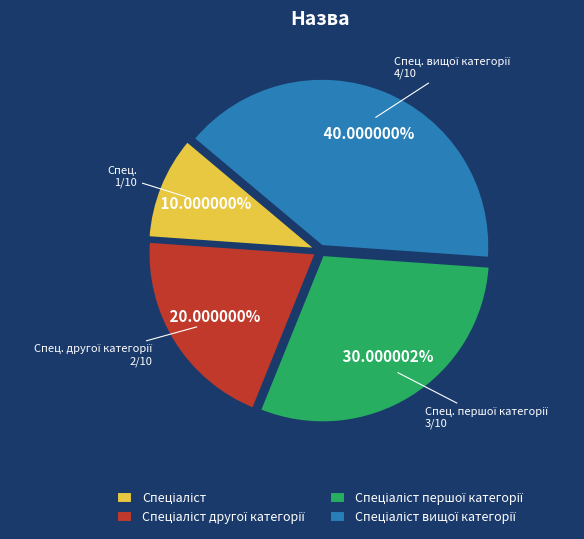

Does any single category account for the majority?

No